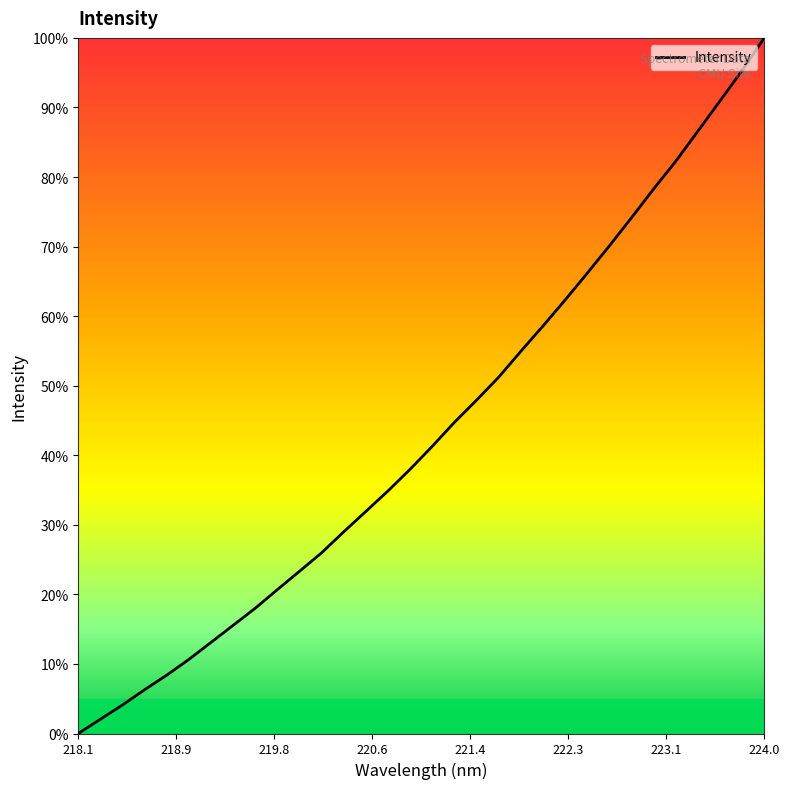

Reading left to right, what are all the values shown in this chart?

0.0	2.1	4.1	6.3	8.4	10.7	13.1	15.6	18.0	20.7	23.4	26.0	29.0	32.0	34.9	38.0	41.3	44.8	48.0	51.3	55.0	58.6	62.4	66.2	70.1	74.2	78.3	82.3	86.6	91.0	95.3	100.0